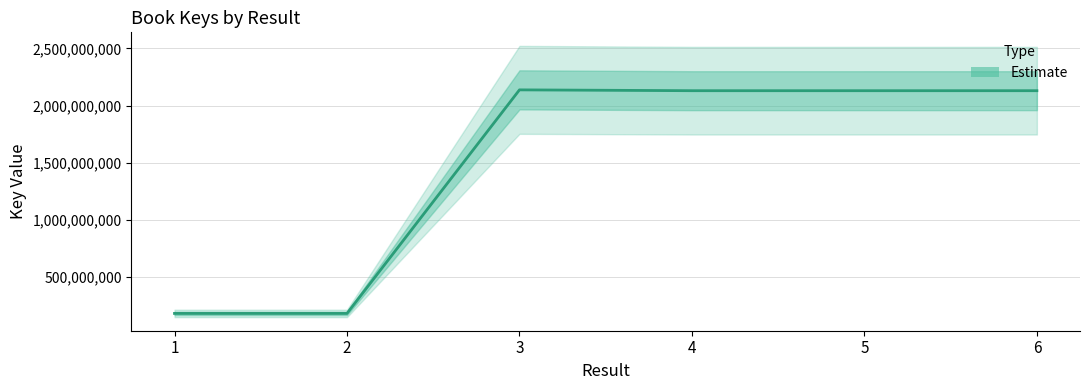

Reading right to left, transcribe all the data shown in this chart.

6=2130393515	5=2130385948	4=2130387837	3=2137641560	2=181368531	1=181366910